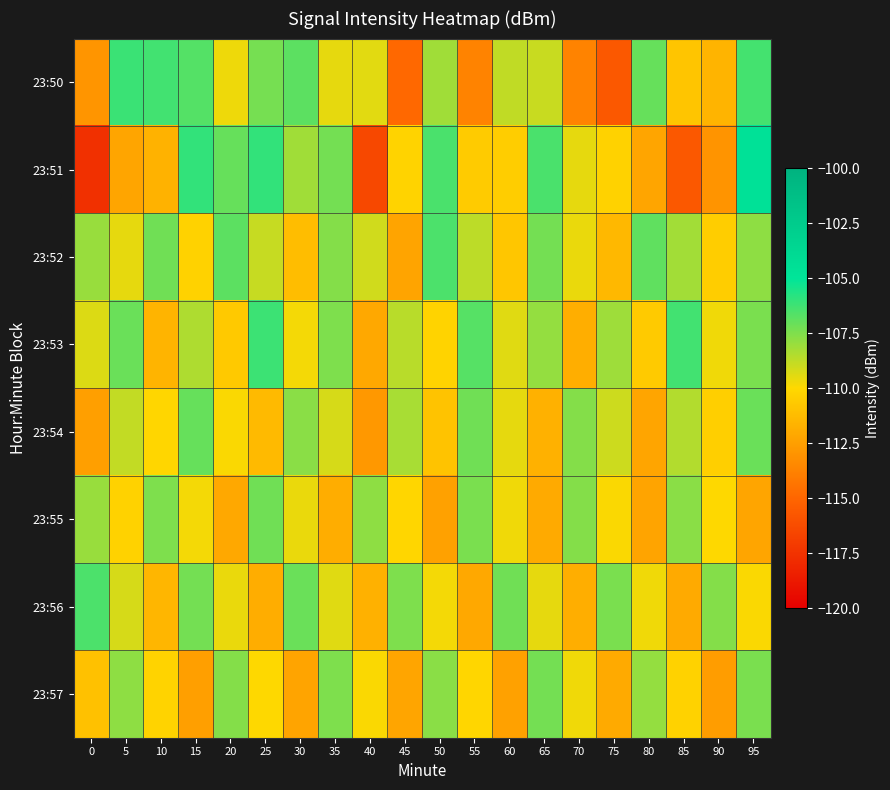

At 35, list the series in order from largest to smallest.

23:51, 23:53, 23:57, 23:52, 23:54, 23:56, 23:50, 23:55